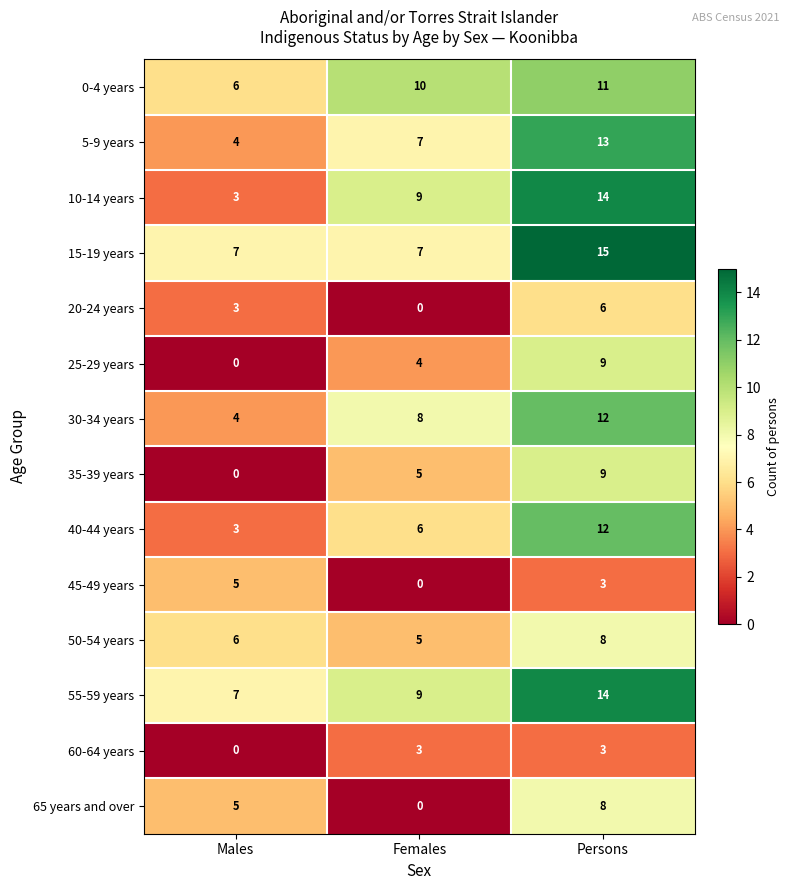

How many distinct data groups are displayed?

14